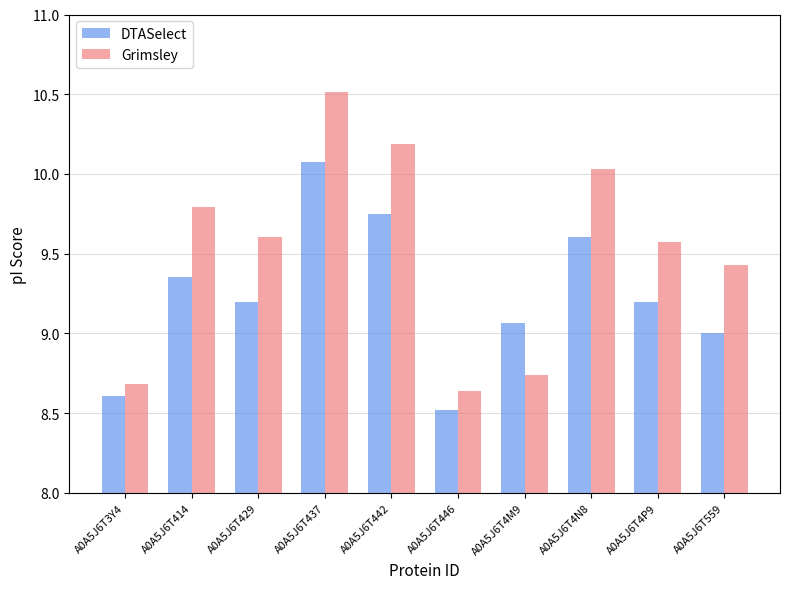

At how many categories does at least one series exceed 9?

8